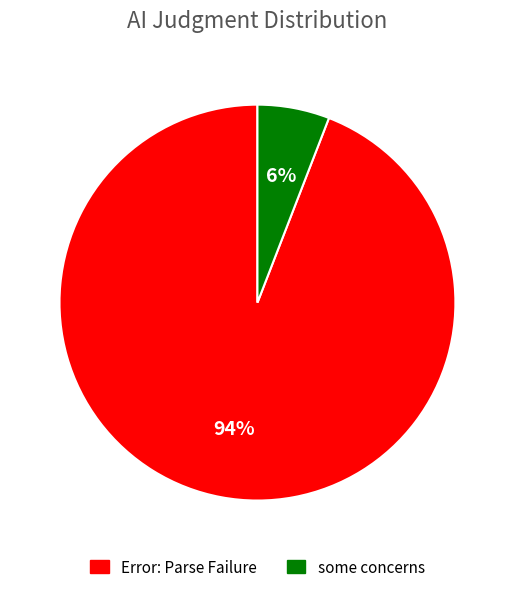

How many segments does this pie chart have?

2